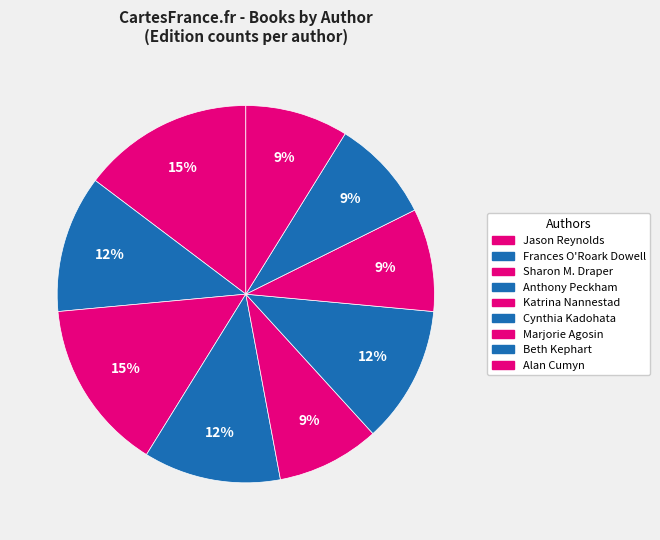

Which slice is the largest?

Jason Reynolds